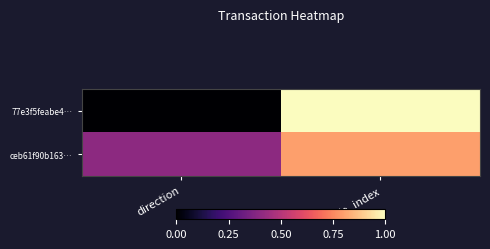

What is the maximum value shown in the chart?

1.0